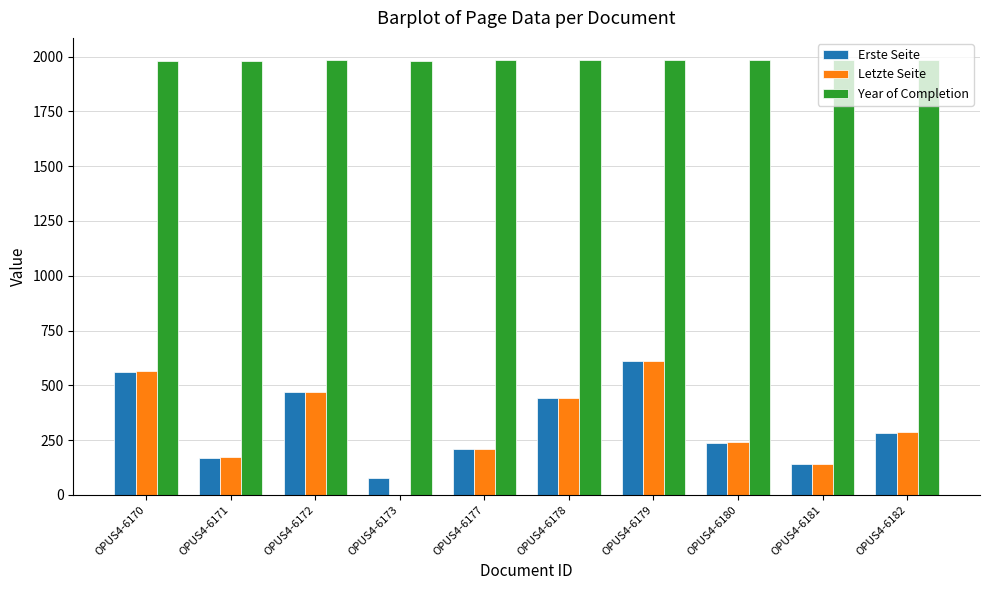

The Erste Seite series shows 1070 at OPUS4-6179. True or false?

False